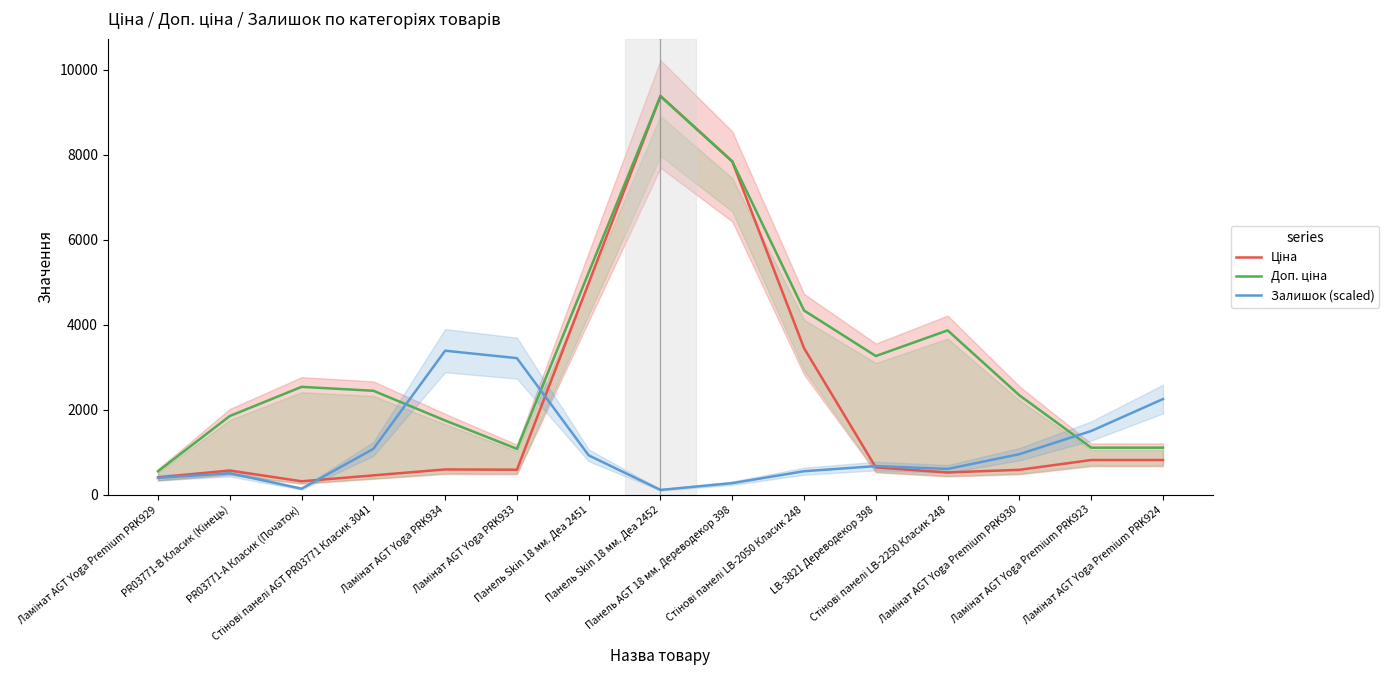

Reading left to right, list all the values displayed in this chart.

Ціна: 409.2	571.6	317.5	457.0	596.8	589.9	4986.9	9384.0	7846.4	3450.2	642.9	525.8	587.9	818.5	818.5
Доп. ціна: 554.6	1853.7	2540.4	2448.6	1748.2	1081.7	5232.8	9384.0	7846.4	4337.6	3266.0	3869.7	2341.5	1109.2	1109.2
Залишок (scaled): 398.4	506.8	143.4	1080.6	3391.5	3216.2	927.6	114.7	274.1	554.6	675.7	608.8	956.2	1501.3	2253.6